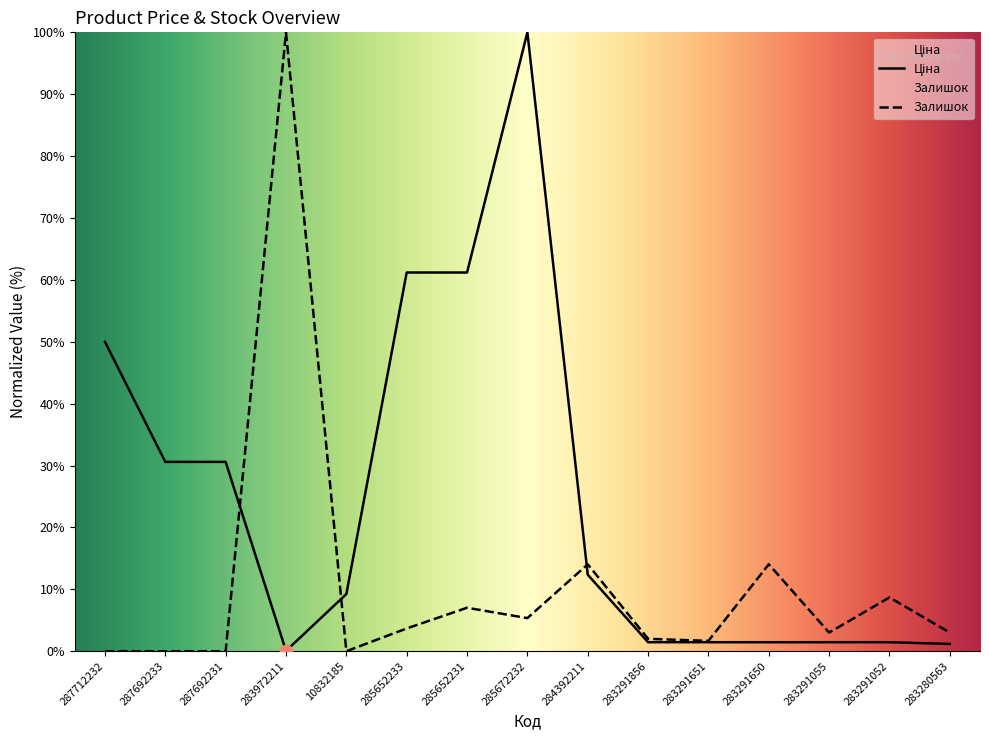

What are all the series names shown in the legend?

Ціна, Залишок